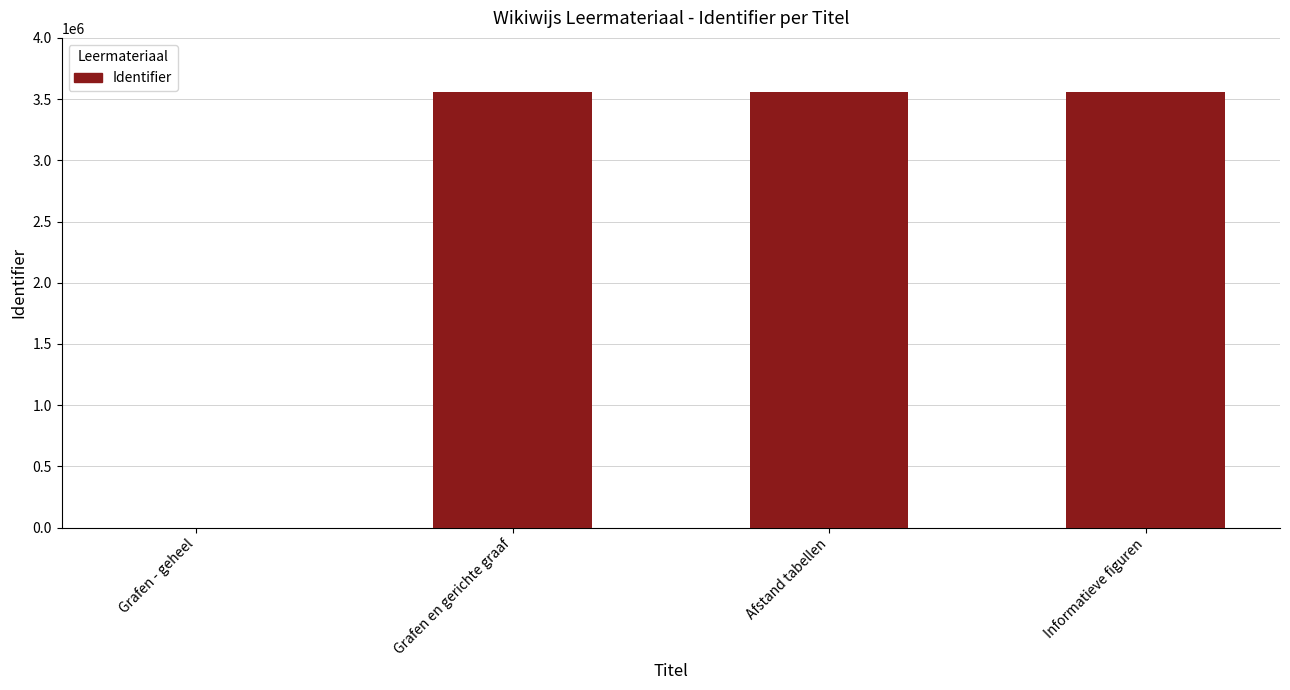

The value at Afstand tabellen is 3561133. True or false?

True